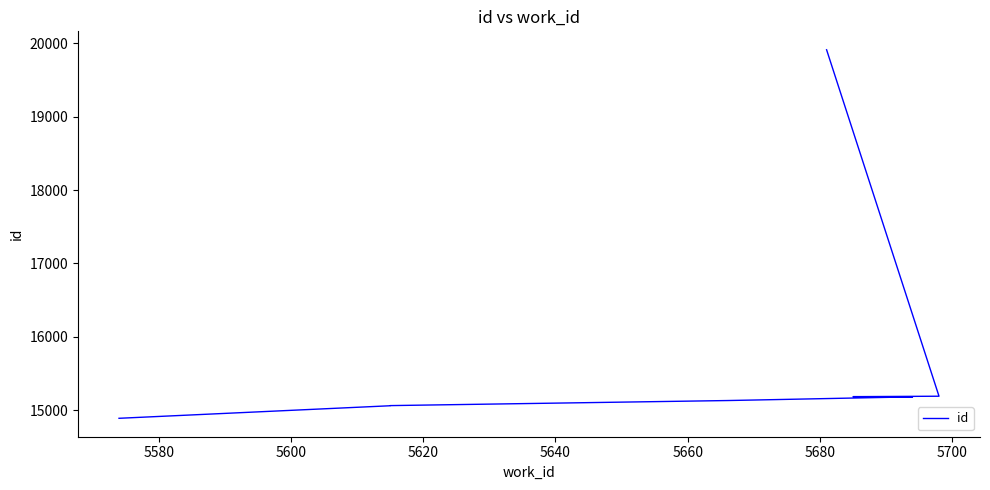

What is the value of the 2nd point from the left?

15060